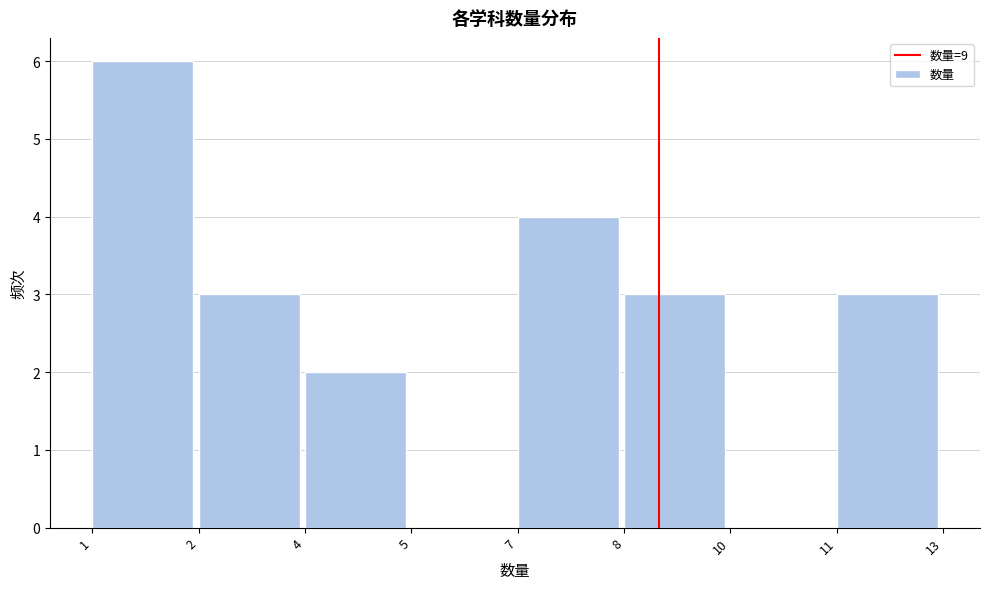

Reading left to right, list all the values displayed in this chart.

1=6	2=3	4=2	5=0	7=4	8=3	10=0	11=3